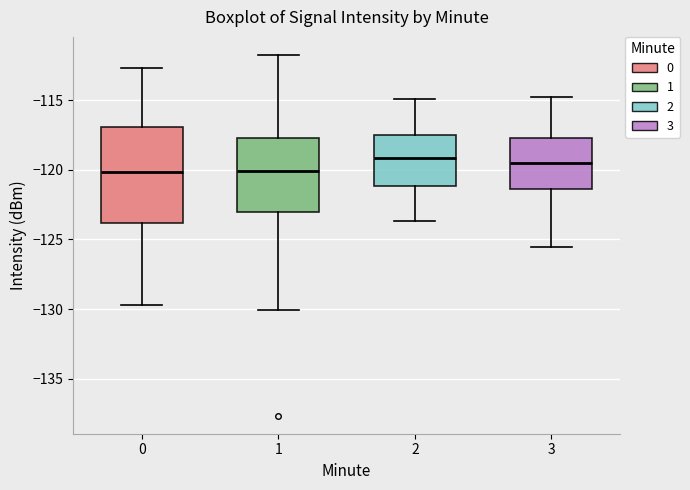

Reading left to right, transcribe this box plot: for each box, give where its median line is, the range the box spans, and where its two whiskers end, as read against the y-axis. The values are not printed on the chart, so give them approximately, as read against the axis.

0: median -120.0, box -124.0 to -117.0, whiskers -129.5 to -112.5
1: median -120.0, box -123.0 to -117.5, whiskers -130.0 to -111.5
2: median -119.0, box -121.0 to -117.5, whiskers -123.5 to -115.0
3: median -119.5, box -121.5 to -117.5, whiskers -125.5 to -115.0